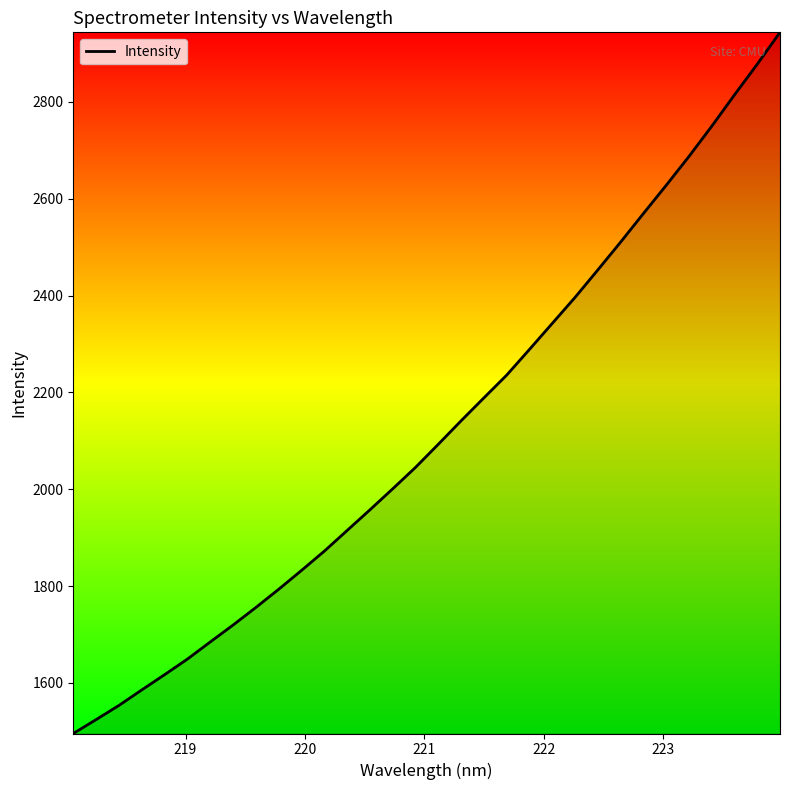

Reading left to right, list all the values displayed in this chart.

1495.3	1524.0	1553.3	1585.3	1616.8	1649.0	1684.3	1719.3	1755.6	1793.2	1832.1	1871.9	1914.6	1957.3	2000.7	2044.9	2092.7	2141.2	2188.6	2235.6	2288.7	2342.4	2396.2	2452.9	2510.3	2569.3	2627.7	2687.3	2749.7	2814.5	2878.0	2943.8